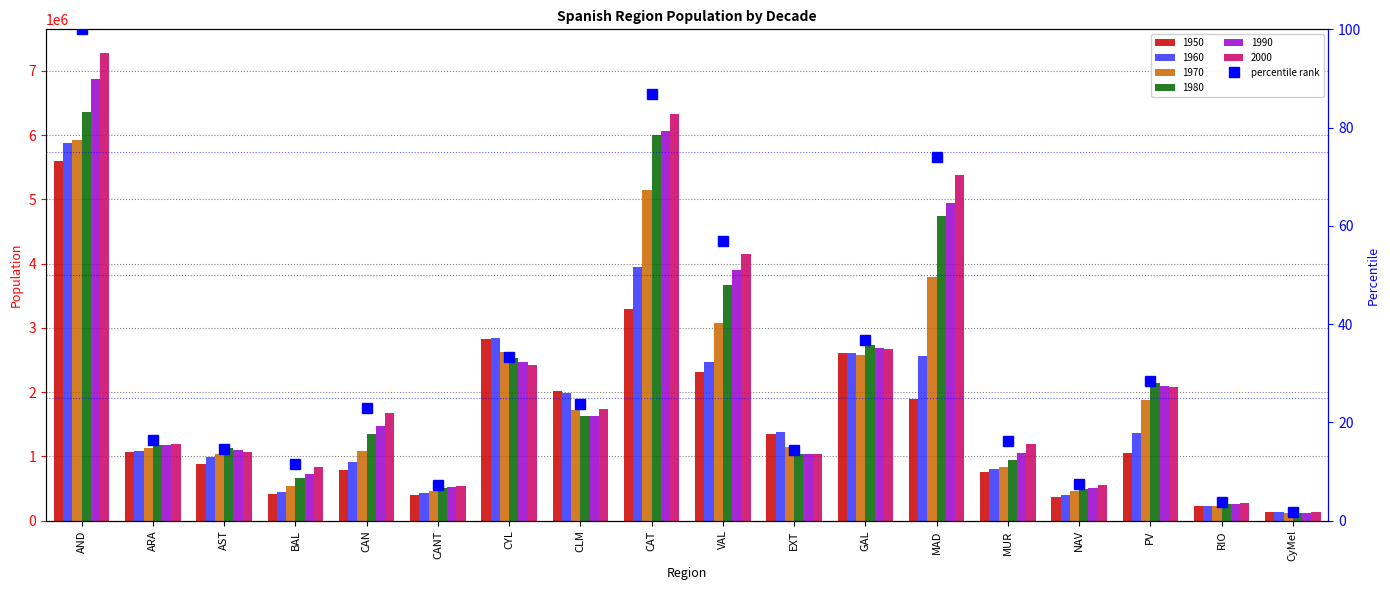

What is the difference between the maximum and minimum values?

98.2